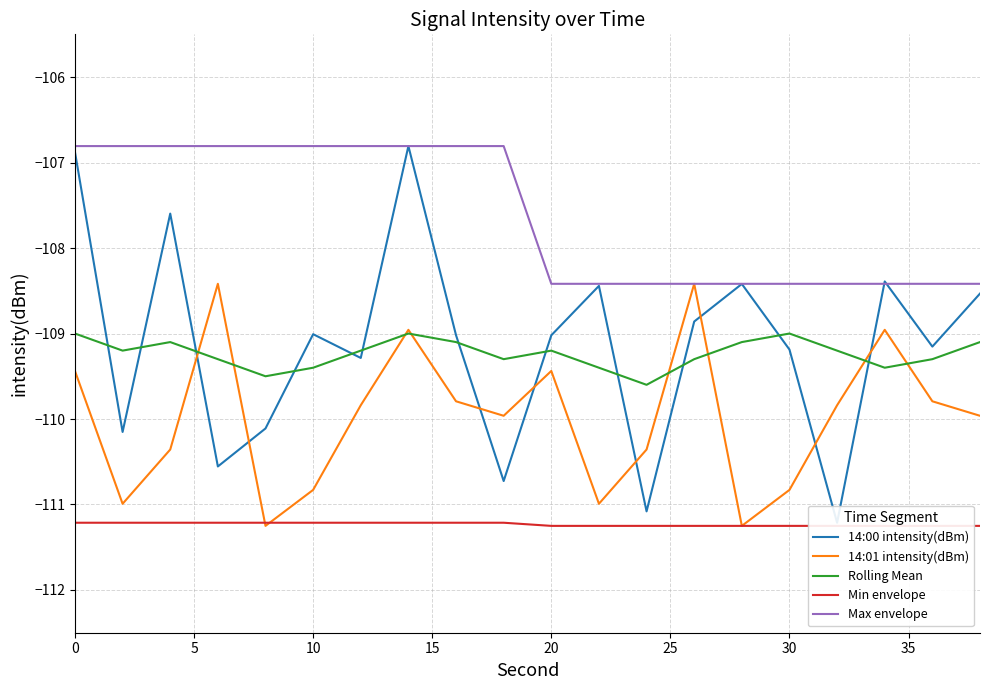

Is this an area chart (filled region under the line)?

No